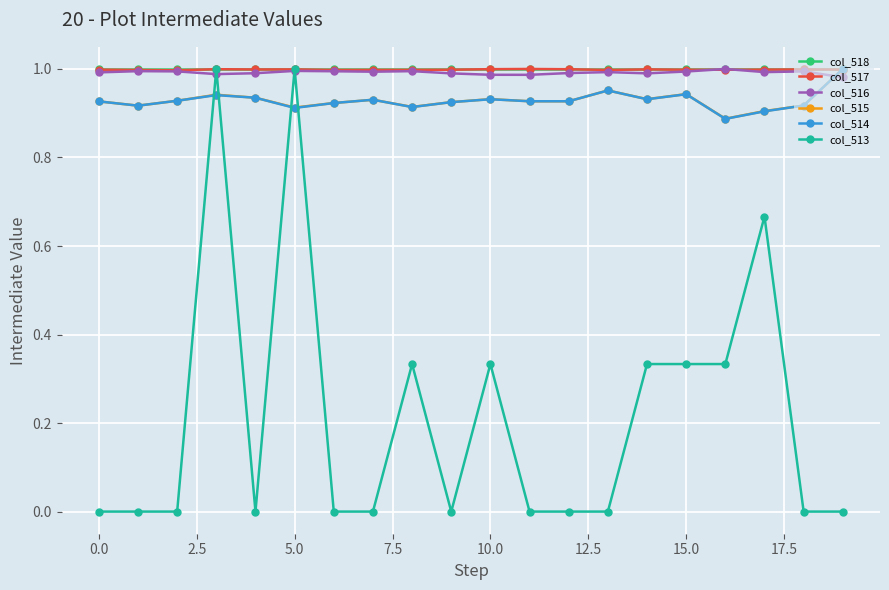

How many intersections are there between col_515 and col_513?

4